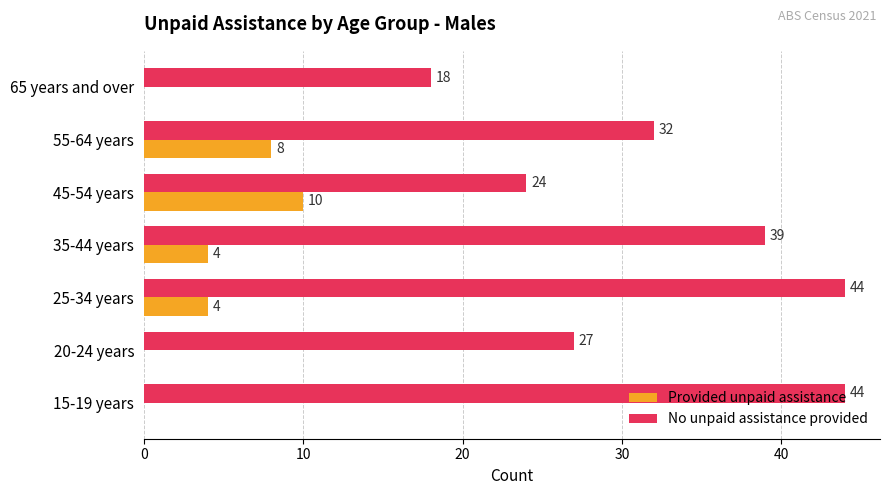

What is the maximum value shown in the chart?

44